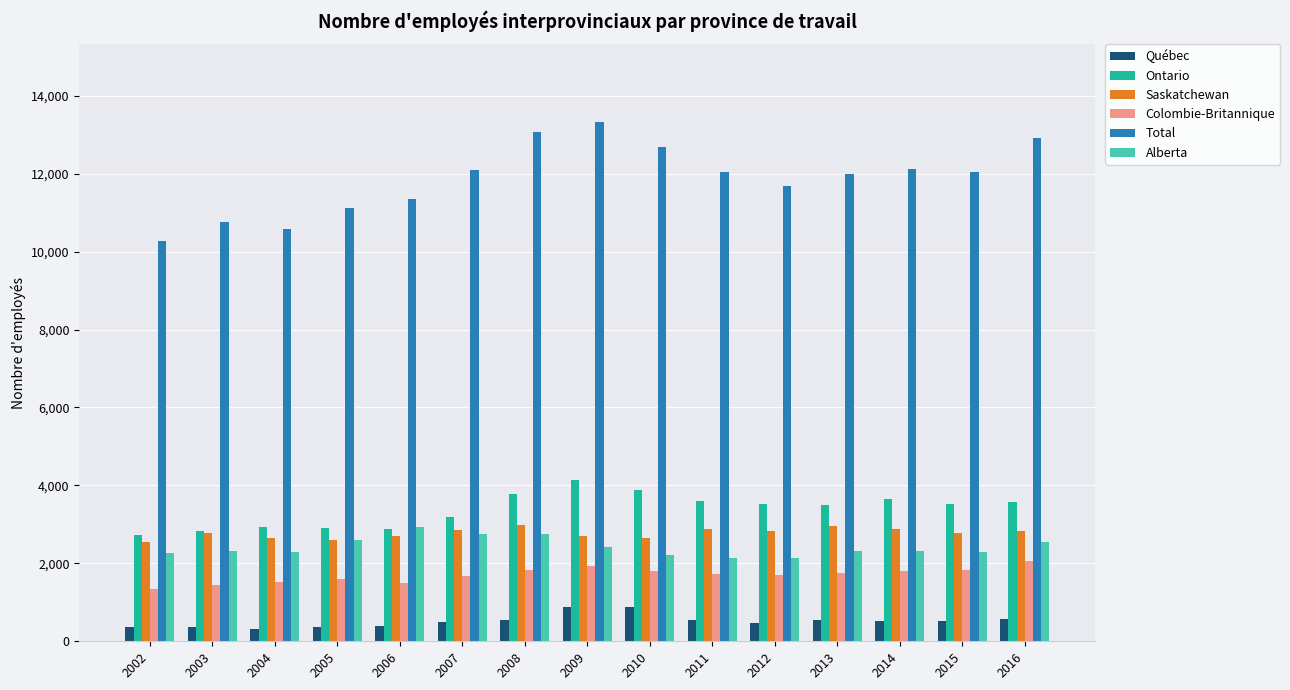

Which series has the largest total across all categories?

Total